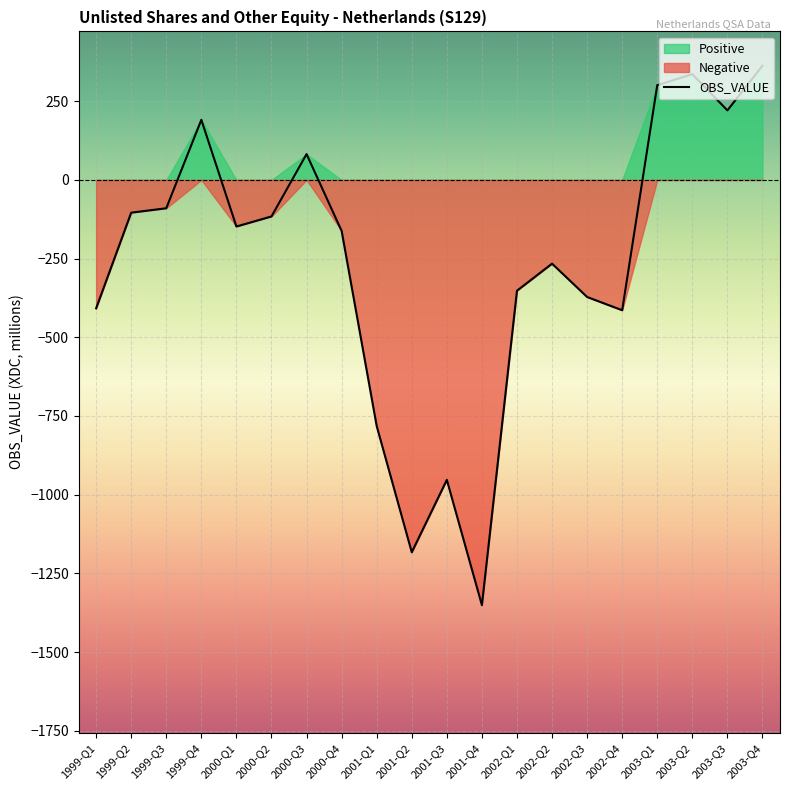

What is the average value of the Negative series?

-335